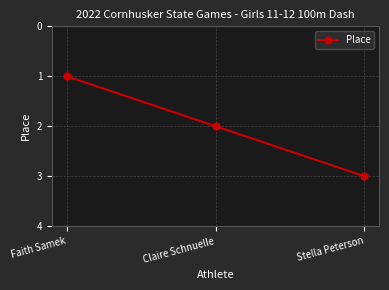

Rank the categories by value from lowest to highest.

Faith Samek, Claire Schnuelle, Stella Peterson